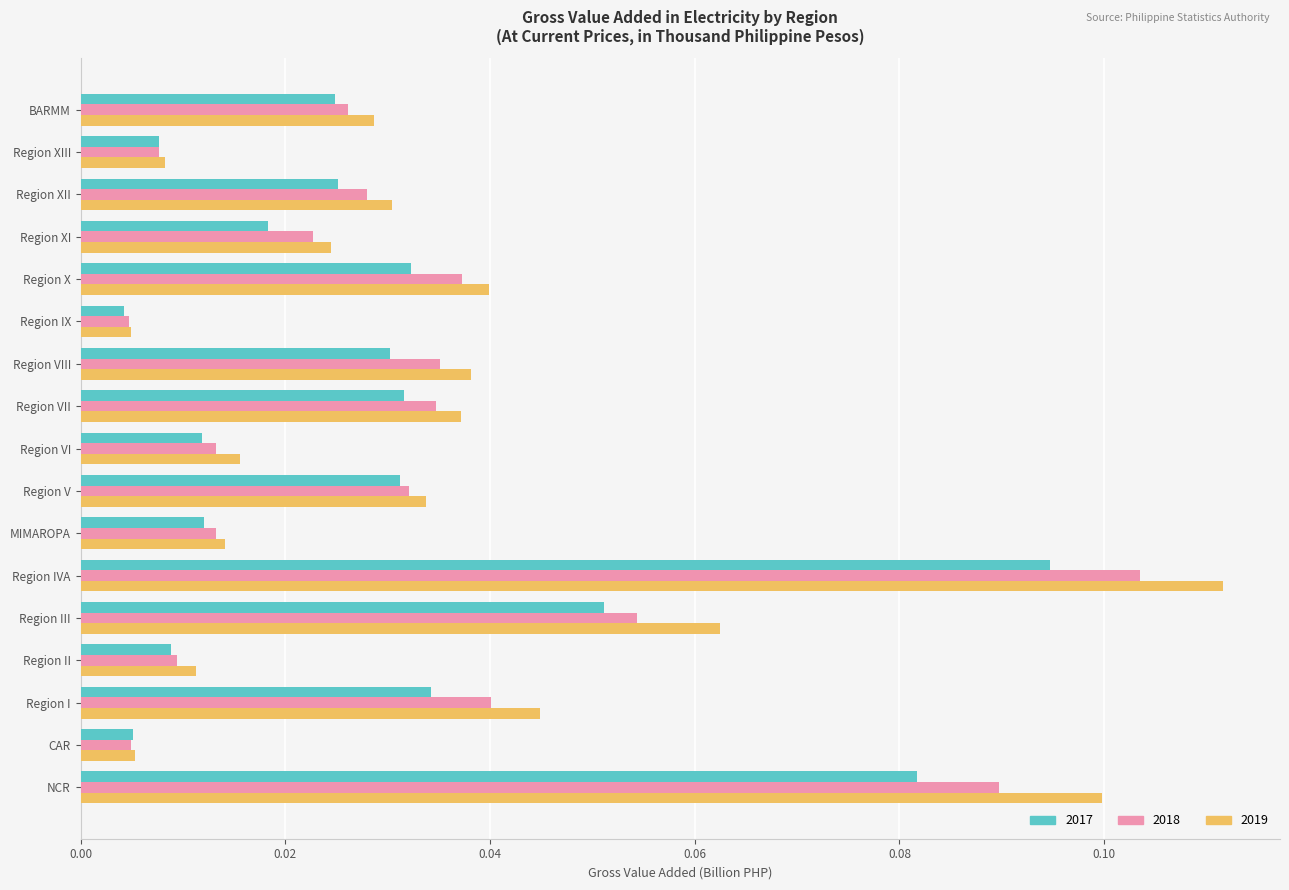

What is the sum of all 2019 values?

0.6